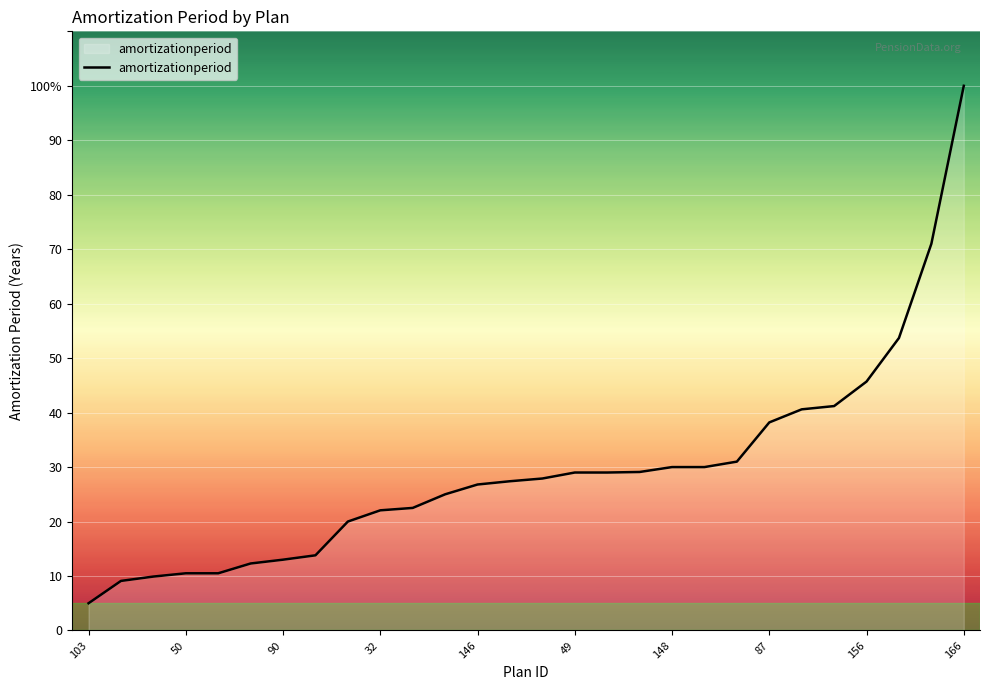

Does the chart display data point markers on the line(s)?

No